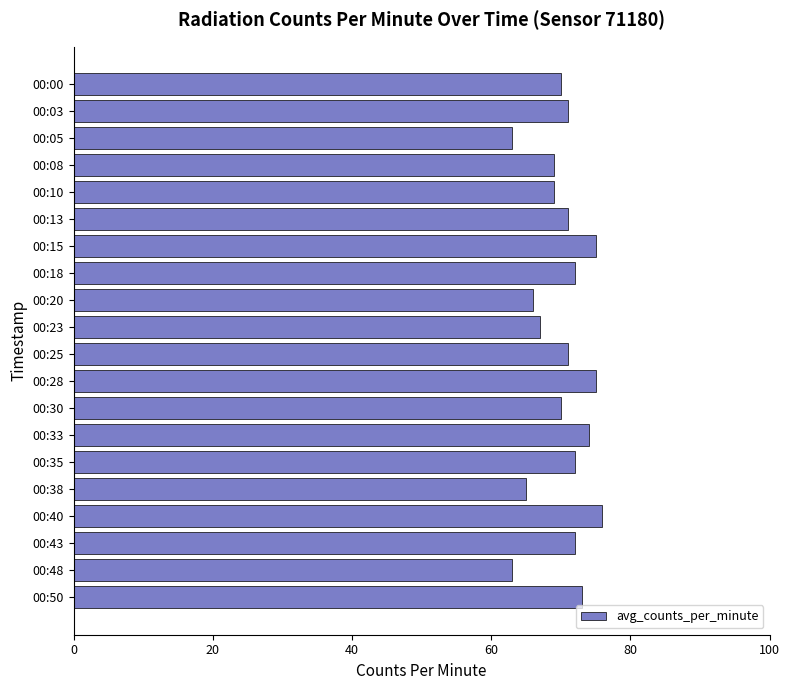

The value at 00:28 is 41. True or false?

False